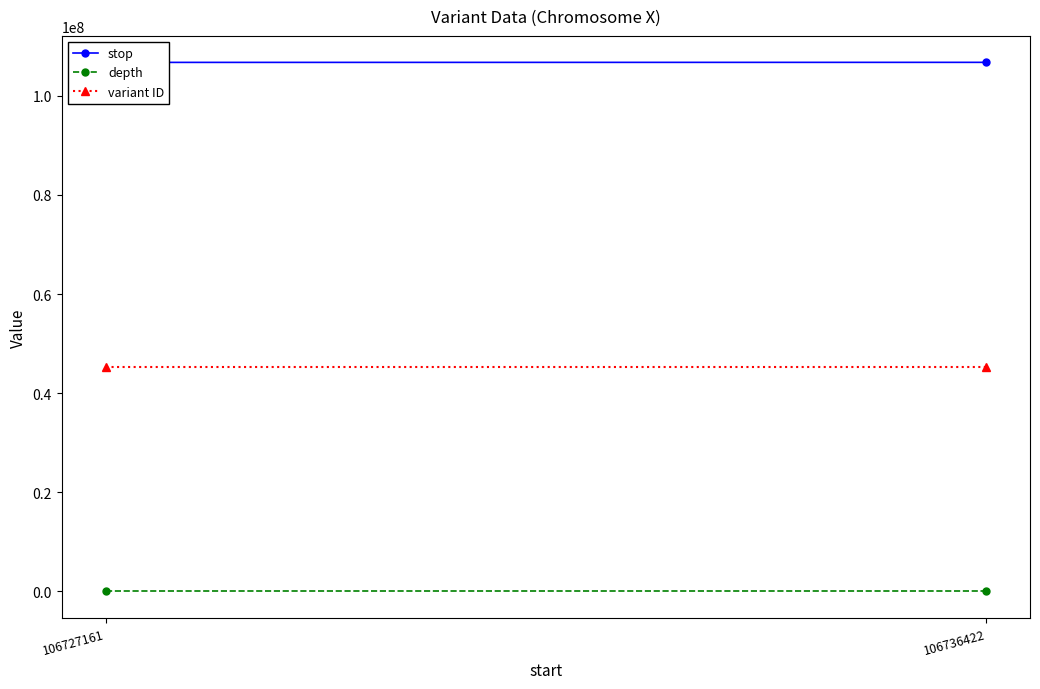

Reading left to right, list all the values displayed in this chart.

stop: 106727161=106727162	106736422=106736423
depth: 106727161=11	106736422=20
variant ID: 106727161=45191189	106736422=45191190